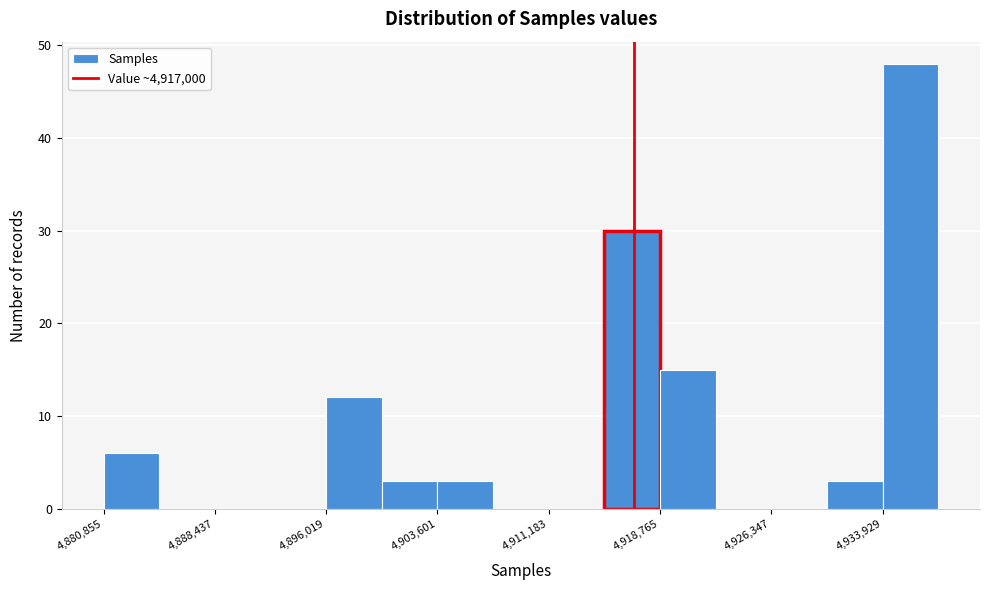

Read against the x-axis, roughly where is the centre of the tallest bar?

4936000